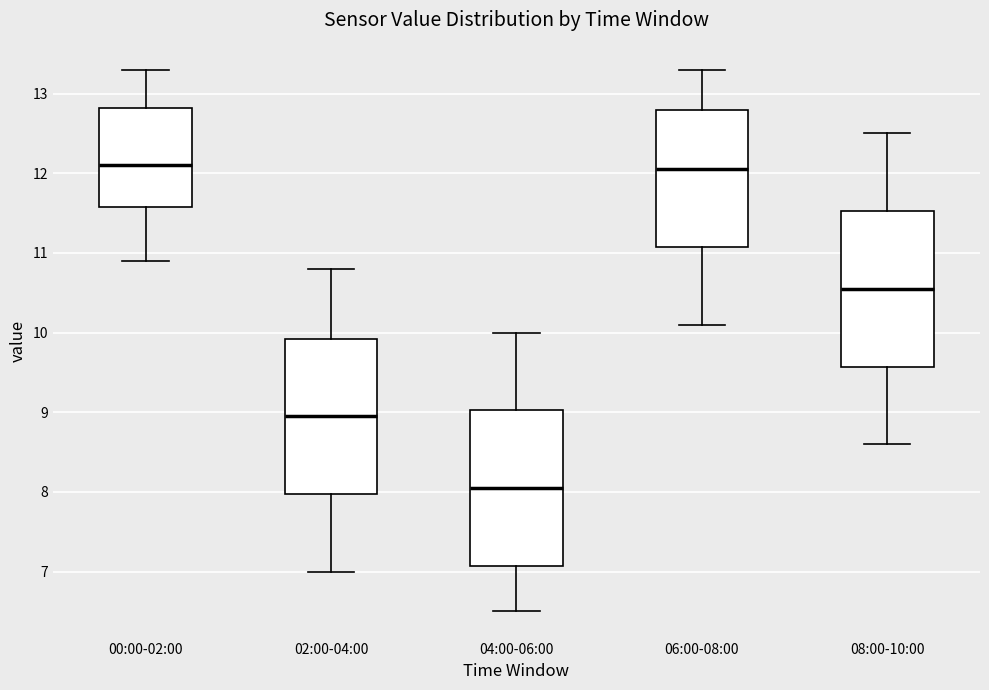

Reading left to right, read every box against the y-axis: the position of its median line, the range the box covers, and the ends of its whiskers. The values are not printed on the chart, so give them approximately, as read against the axis.

00:00-02:00: median 12.1, box 11.6 to 12.8, whiskers 10.9 to 13.3
02:00-04:00: median 9.0, box 8.0 to 9.9, whiskers 7.0 to 10.8
04:00-06:00: median 8.1, box 7.1 to 9.0, whiskers 6.5 to 10.0
06:00-08:00: median 12.1, box 11.1 to 12.8, whiskers 10.1 to 13.3
08:00-10:00: median 10.6, box 9.6 to 11.5, whiskers 8.6 to 12.5